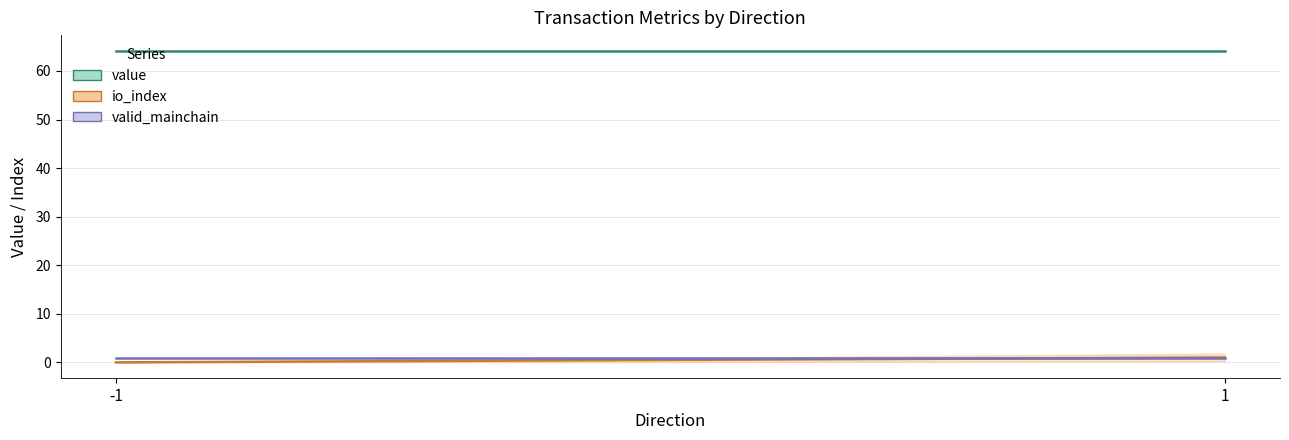

Which series changed the most between -1 and -1?

io_index